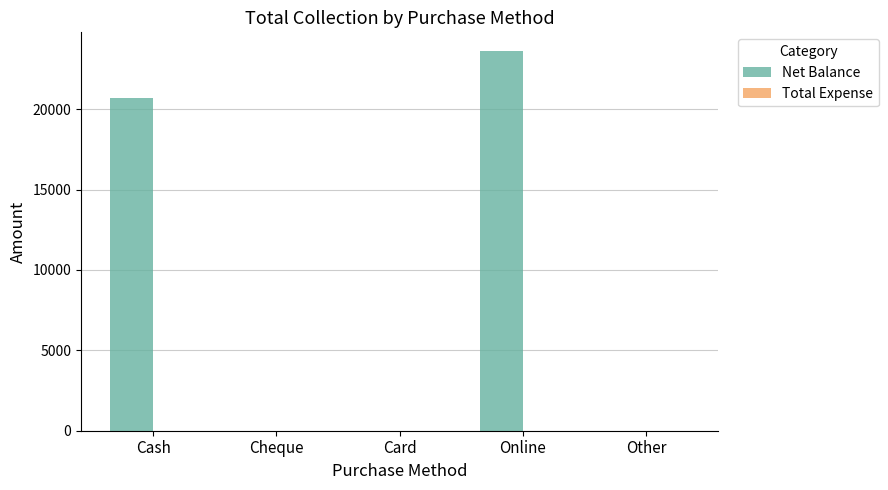

The chart shows a value of 23600 at Online. True or false?

True